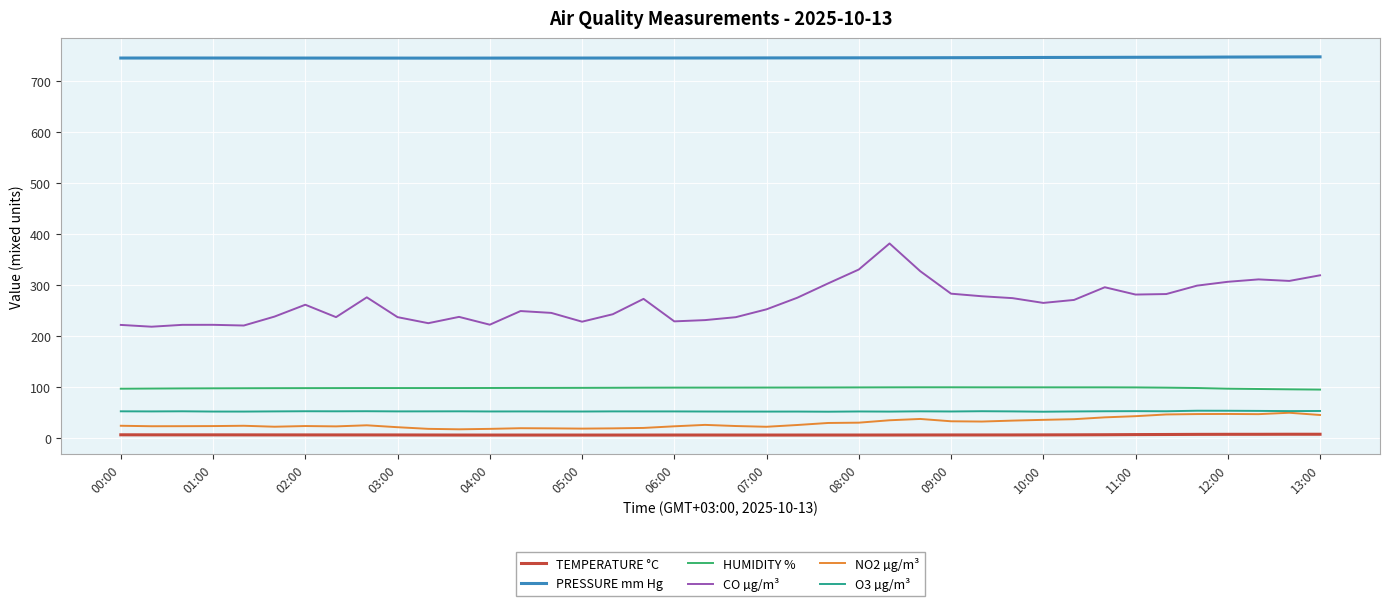

What is the highest value of the HUMIDITY % series?

98.7